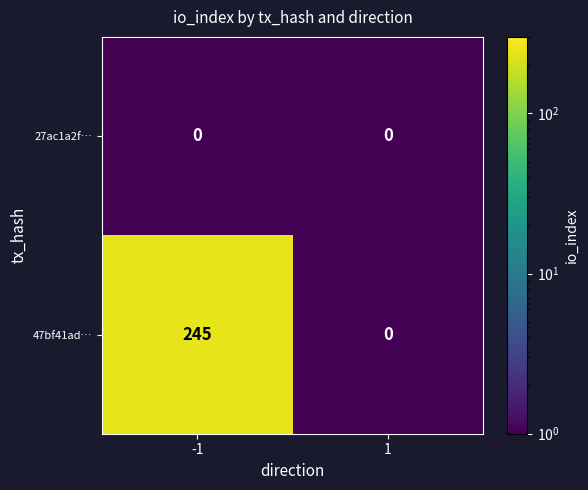

List the series in order of their overall mean, lowest first.

27ac1a2f…, 47bf41ad…